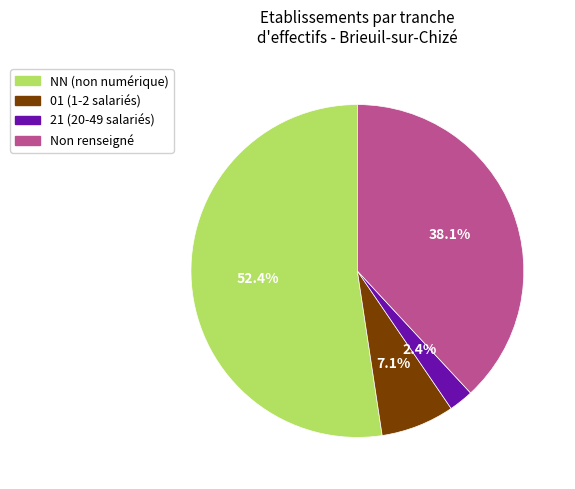

Does any single category account for the majority?

Yes